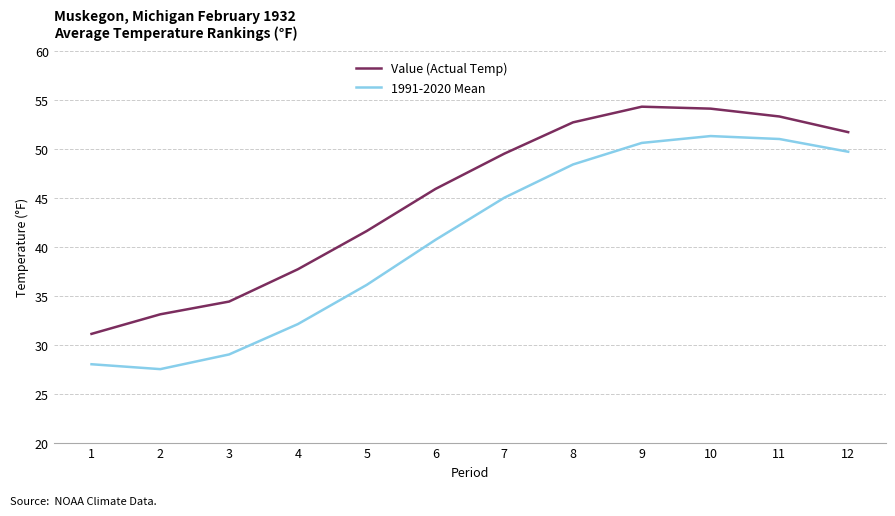

True or false: 1991-2020 Mean and Value (Actual Temp) intersect in this chart.

False